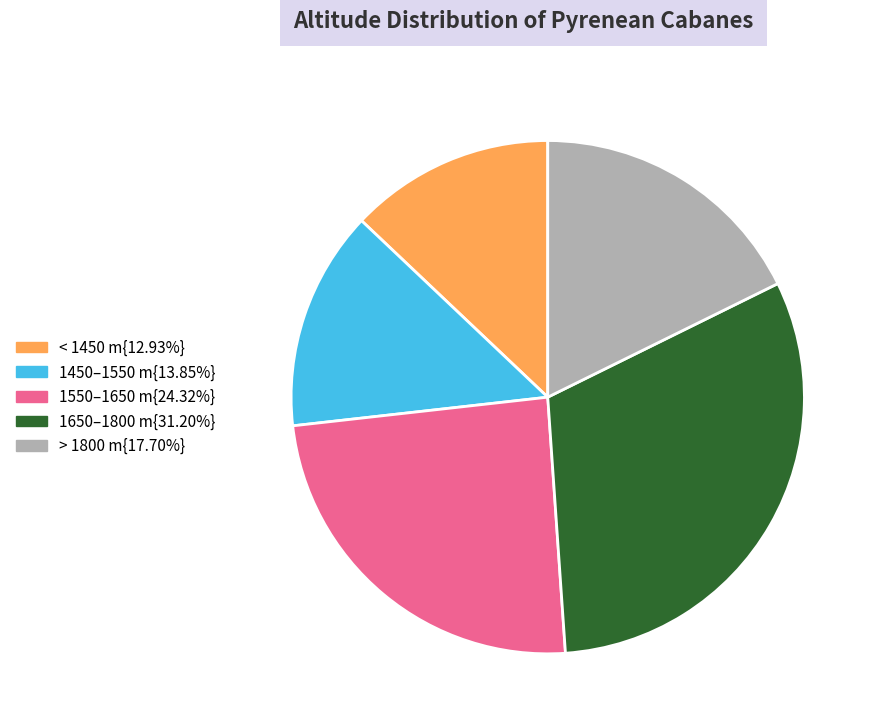

Is there any slice that represents more than half of the pie?

No